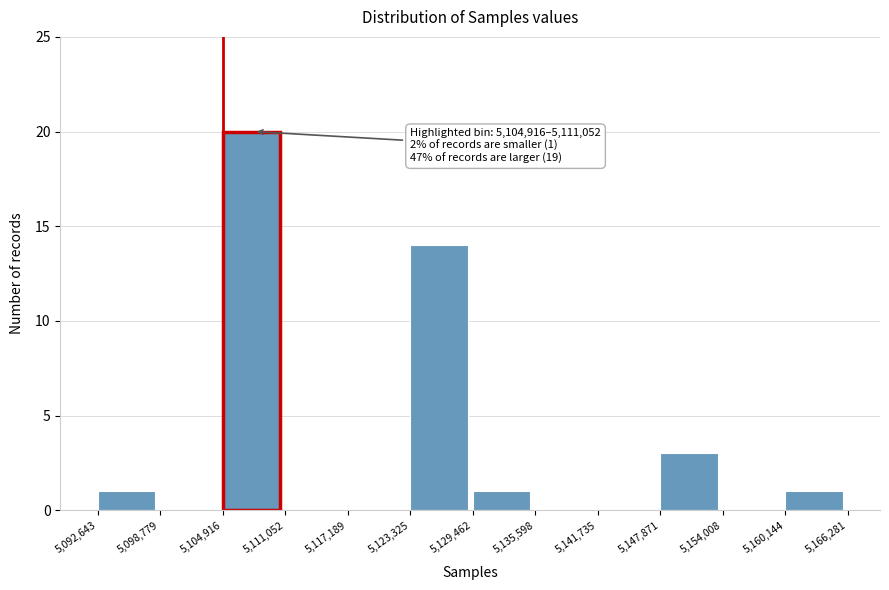

Over which range of the x-axis is the bar tallest?

5,104,916 to 5,111,052